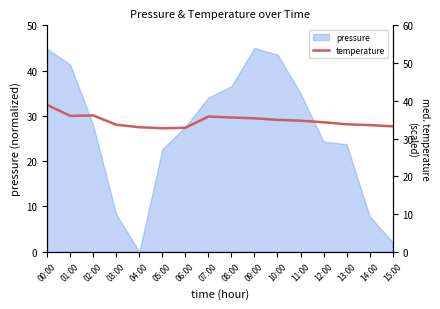

What position from the left is 15:00?

16